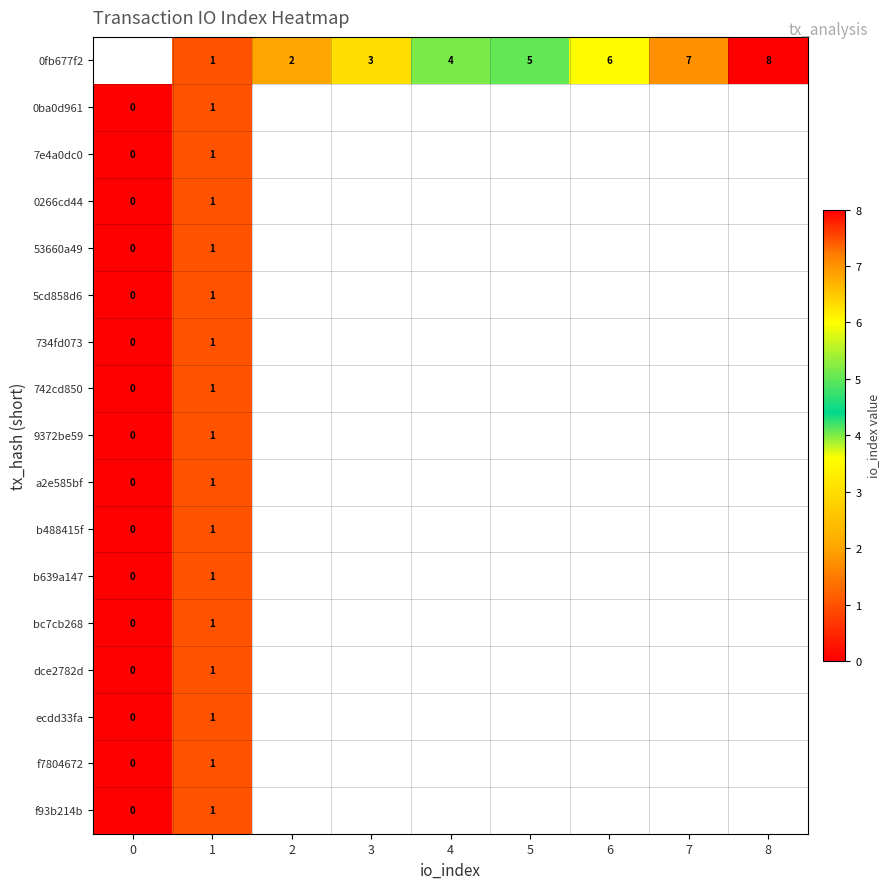

How many series are shown in this chart?

17